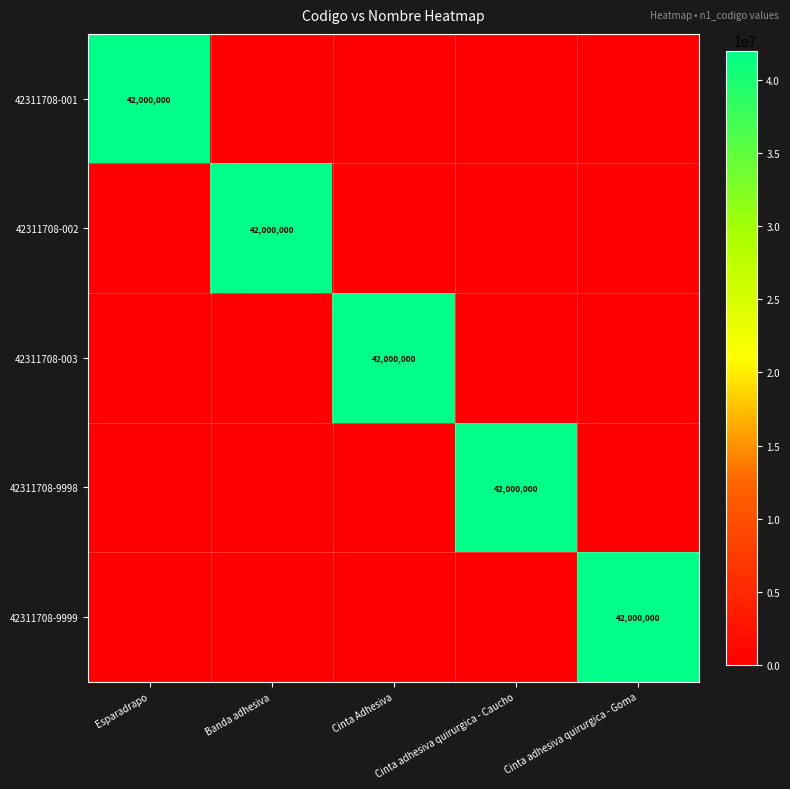

At Cinta adhesiva quirurgica - Goma, list the series in order from largest to smallest.

42311708-9999, 42311708-001, 42311708-002, 42311708-003, 42311708-9998